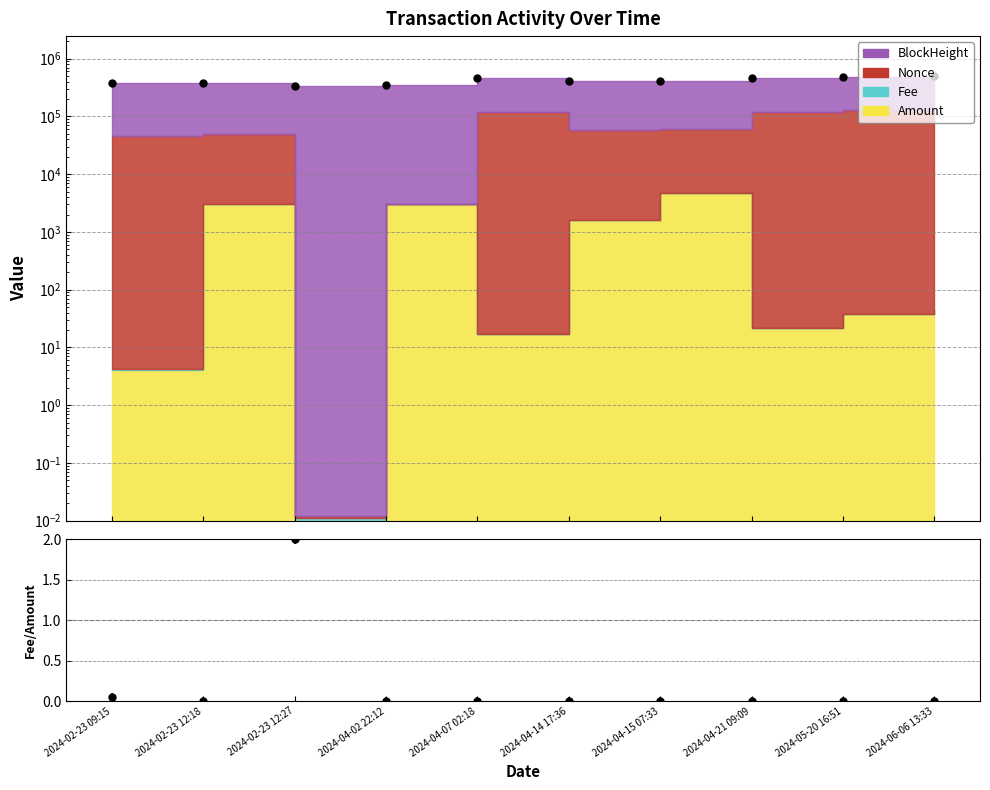

Which has a higher value, 2024-05-20 16:51 or 2024-02-23 09:15?

2024-02-23 09:15